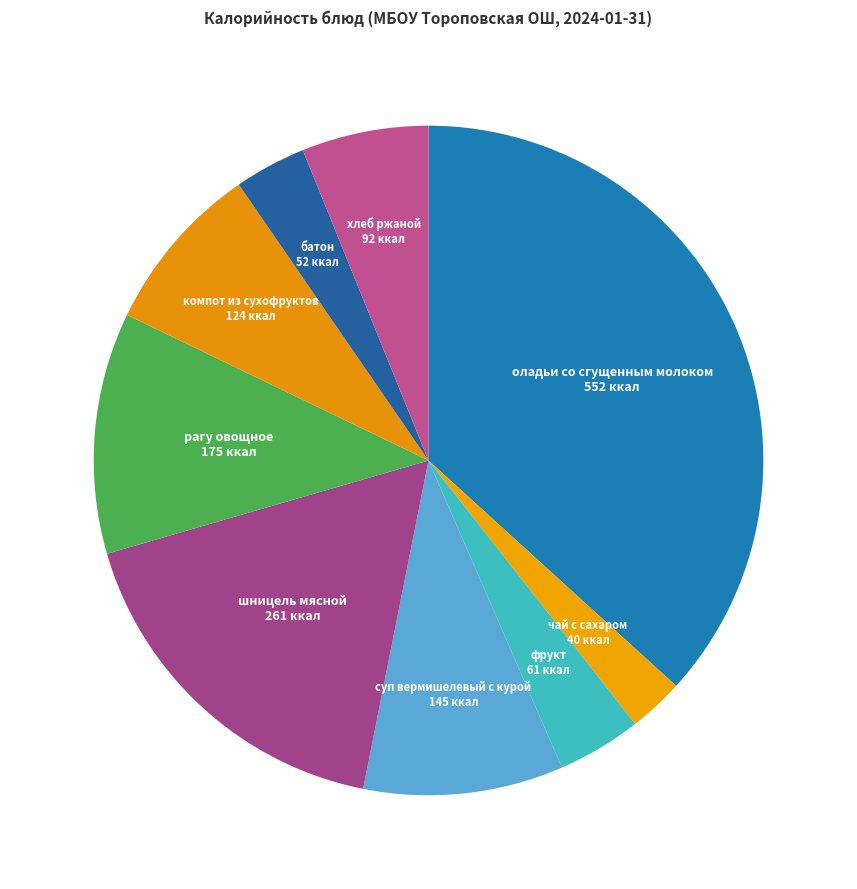

How many slices are in this pie chart?

9